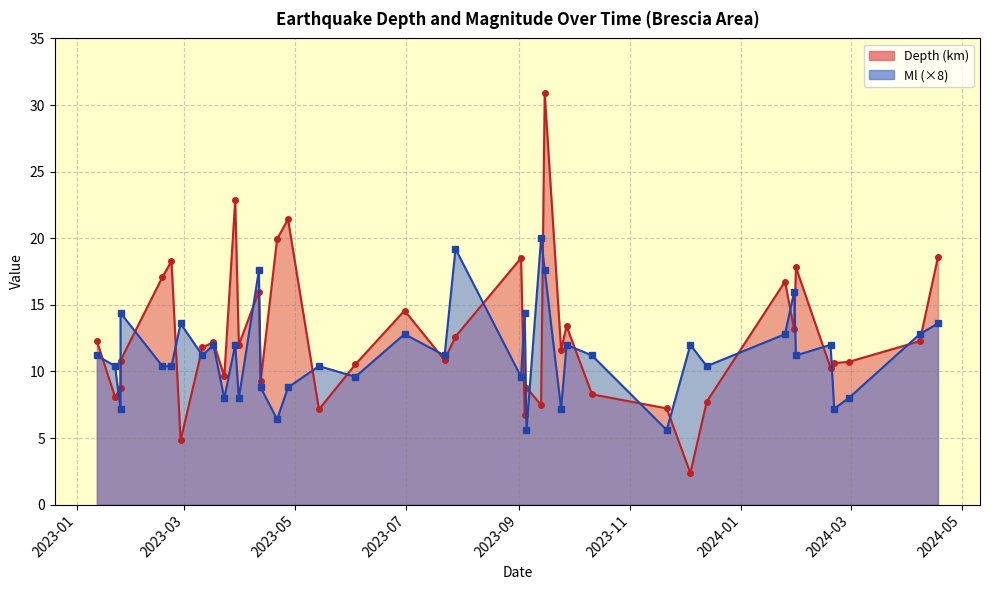

At which label is Ml closest to 1?

2024-02